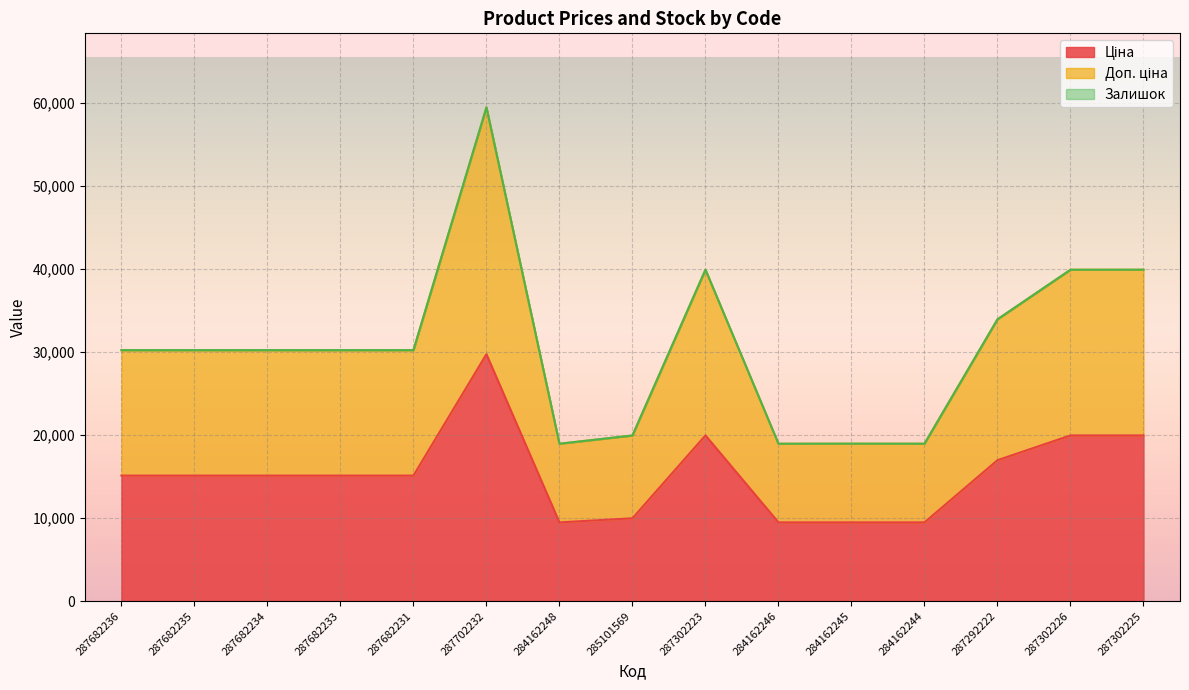

At 287302225, list the series in order from largest to smallest.

Доп. ціна, Ціна